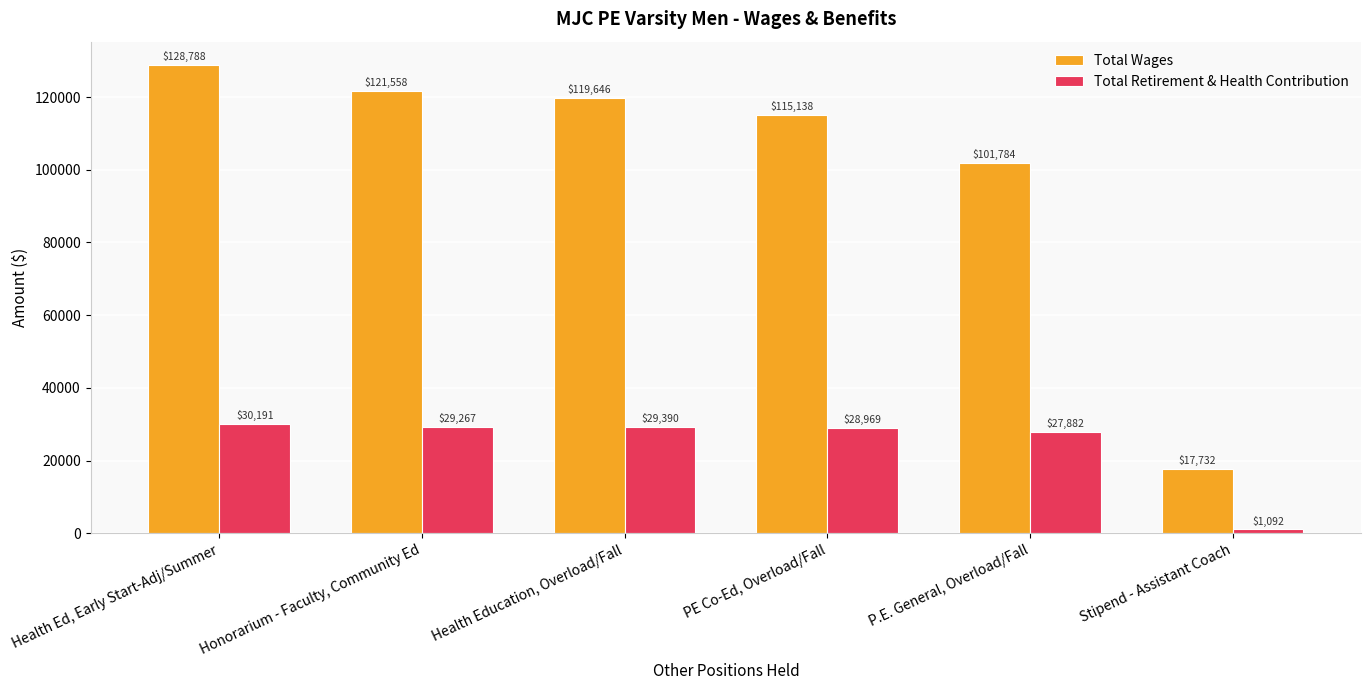

Reading left to right, what are all the values shown in this chart?

Total Wages: 128788	121558	119646	115138	101784	17732
Total Retirement & Health Contribution: 30191	29267	29390	28969	27882	1092